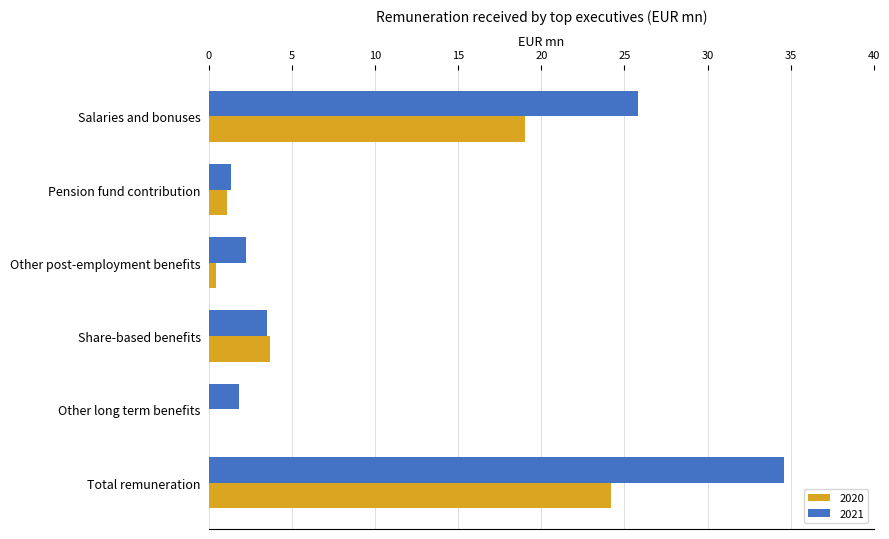

What value does the 2020 series have at Salaries and bonuses?

19.0